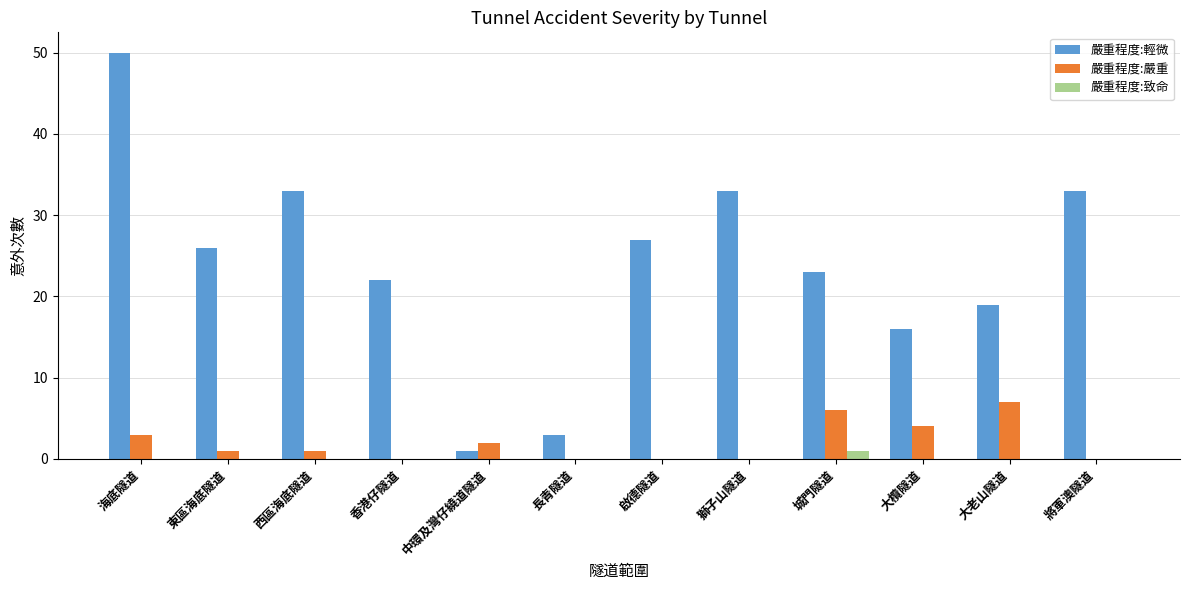

What value does the 嚴重程度:嚴重 series have at 大欖隧道?

4